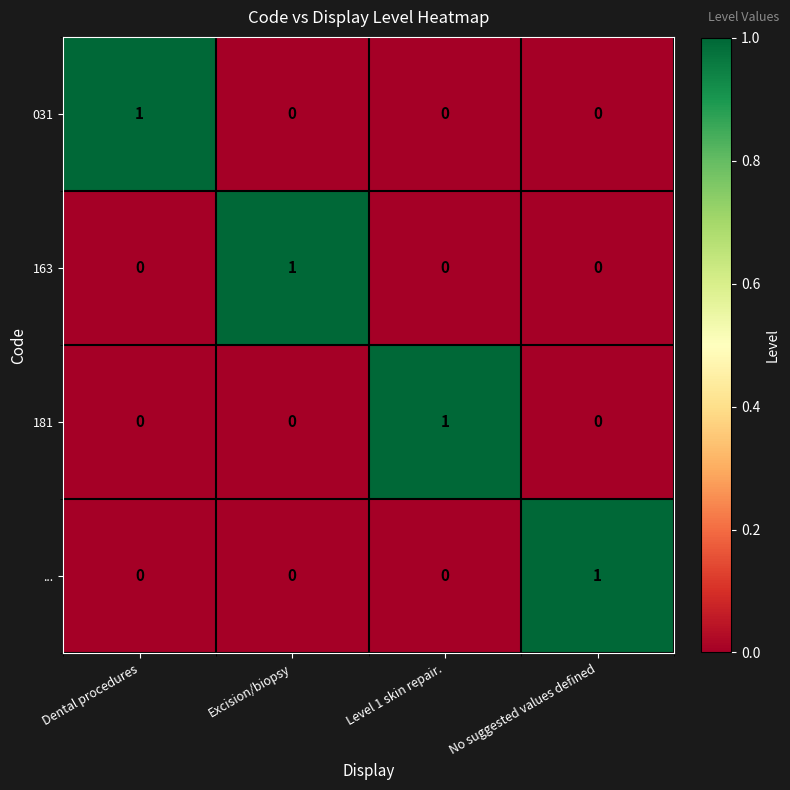

Count the 031 values in the range 0 to 1.

4